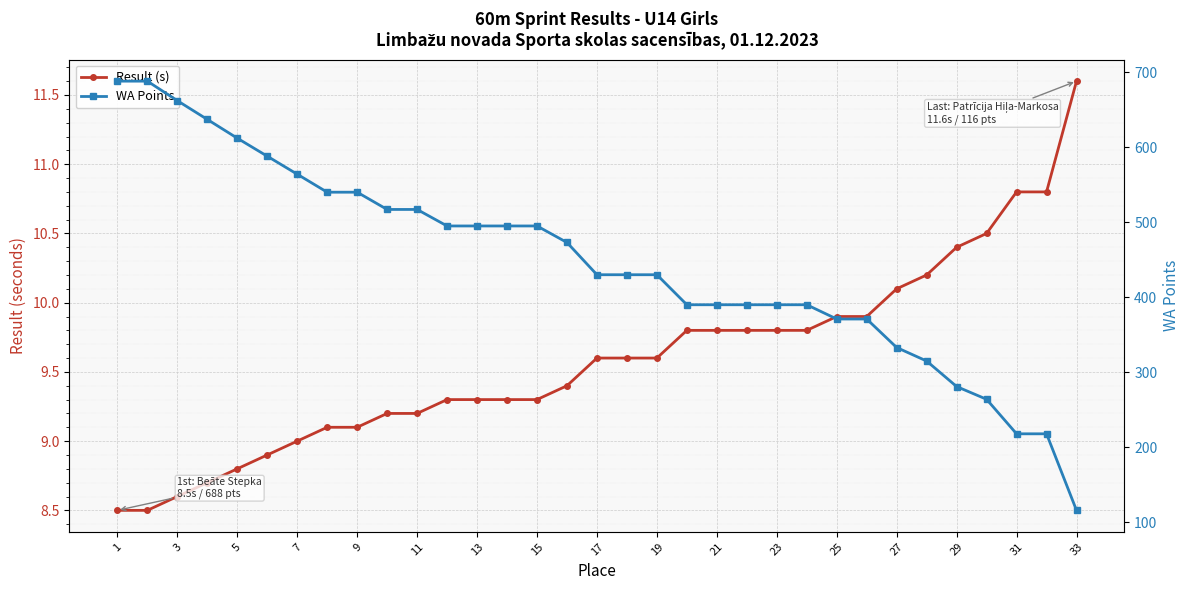

What is the difference between the second highest and second lowest values in the Result (s) series?

2.3